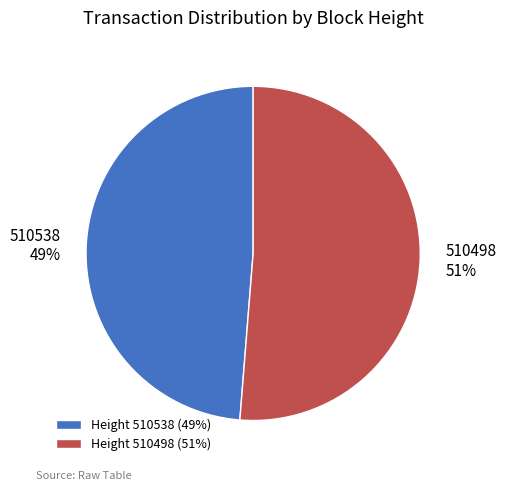

To the nearest percent, what portion does Height 510538 (49%) represent?

49%